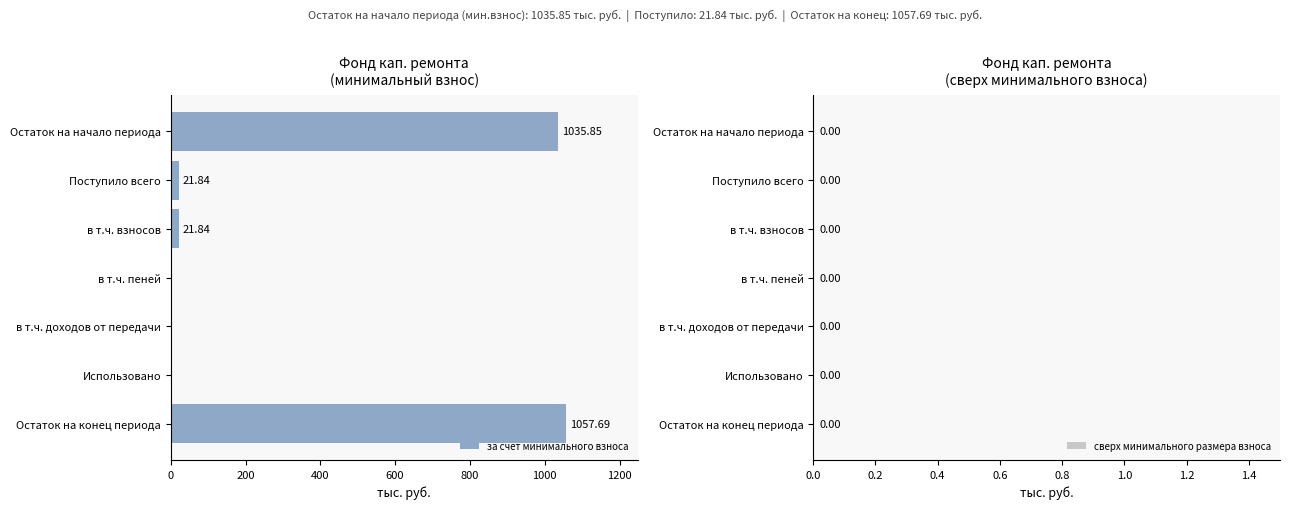

Between Остаток на конец периода and в т.ч. доходов от передачи, which is larger?

Остаток на конец периода